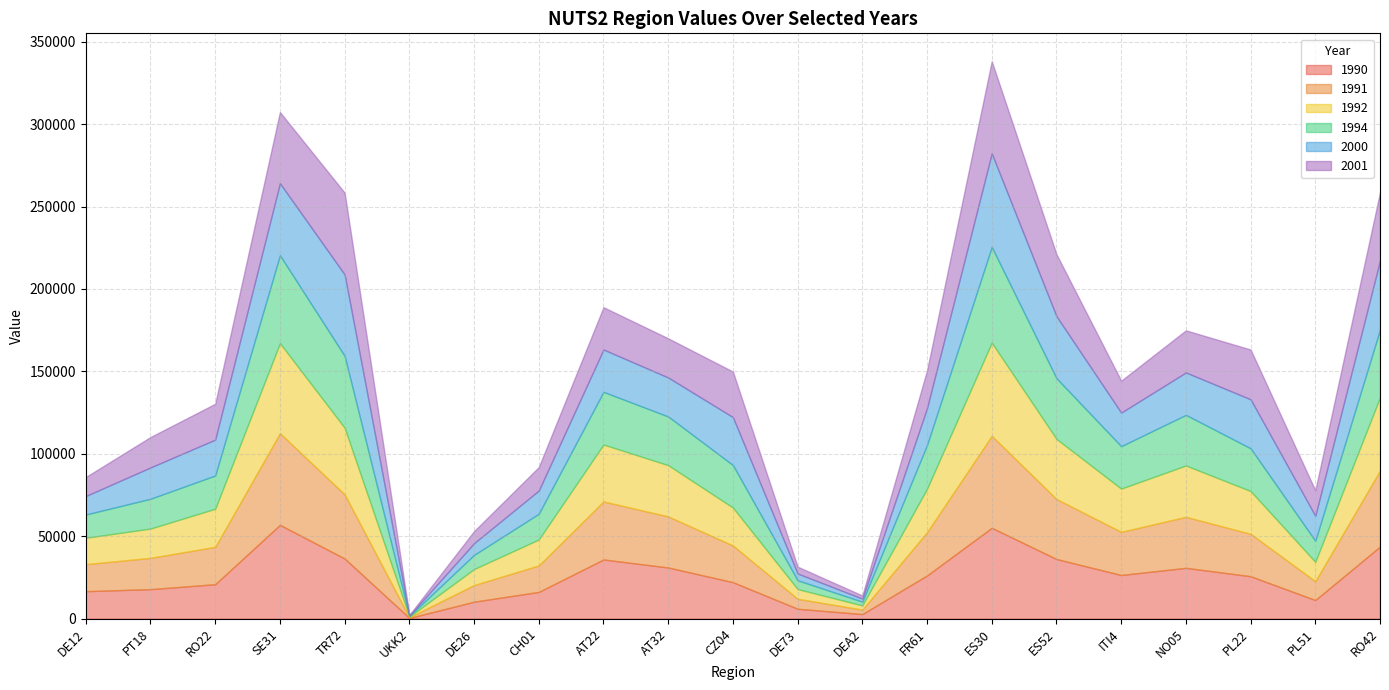

How many data points does each series have?

21